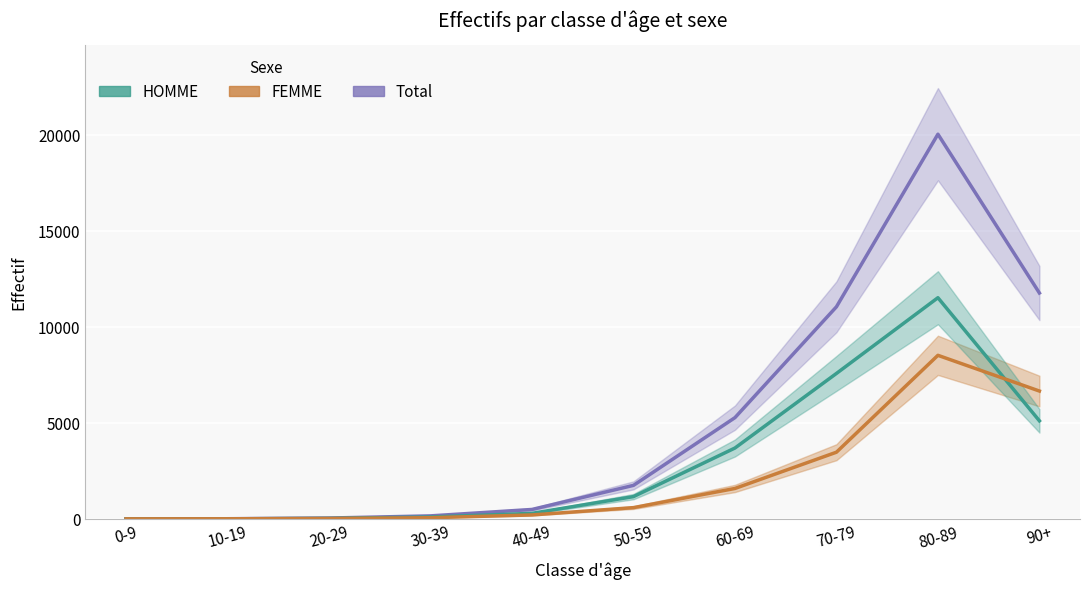

Is the value of FEMME at 80-89 greater than the value of Total at 0-9?

Yes